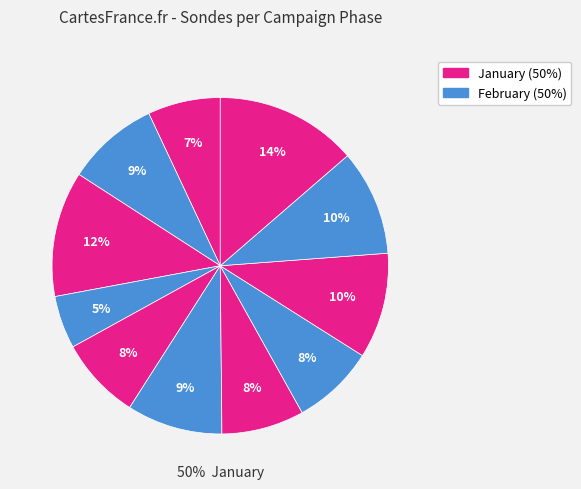

How many slices are in this pie chart?

11